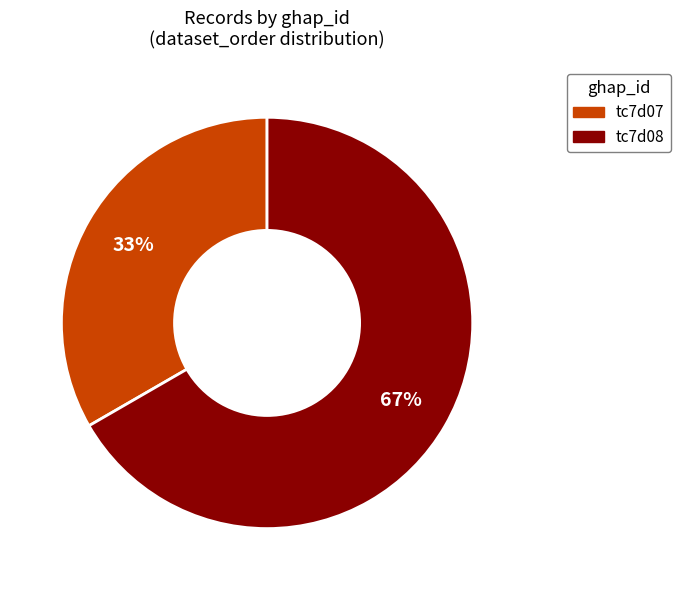

True or false: tc7d07 accounts for 8% of the total.

False